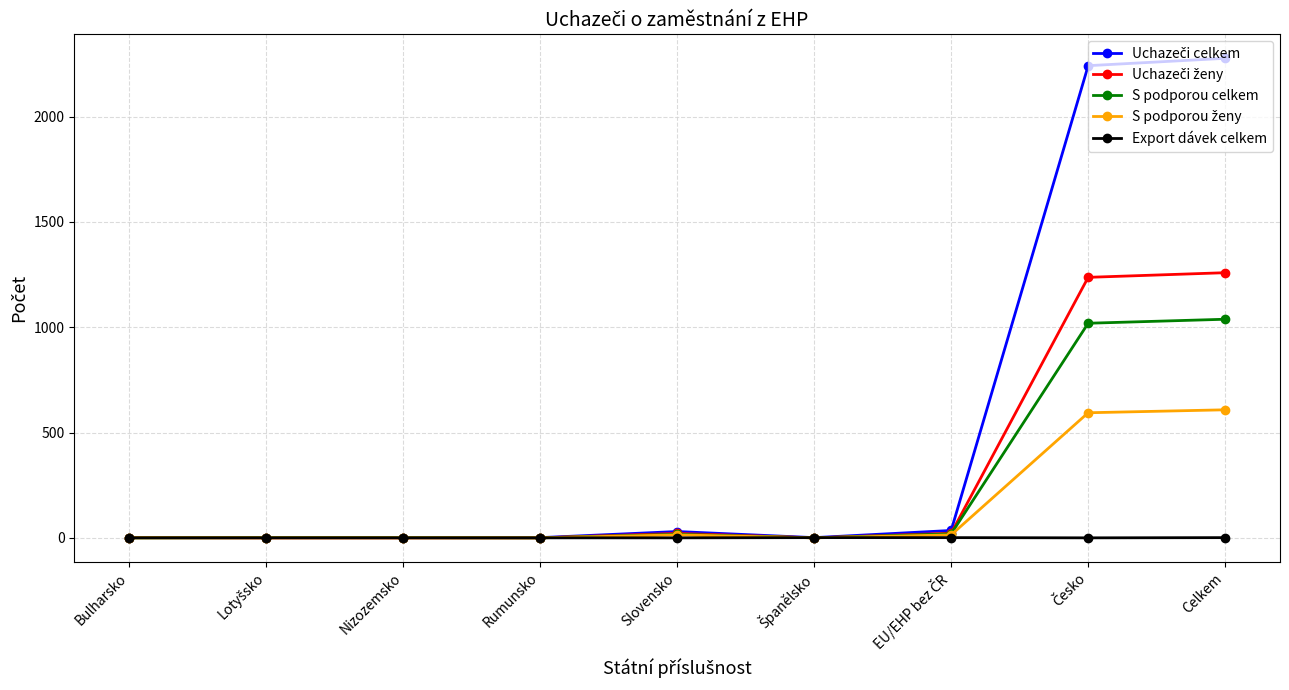

What is the label of the 1st point from the right?

Celkem